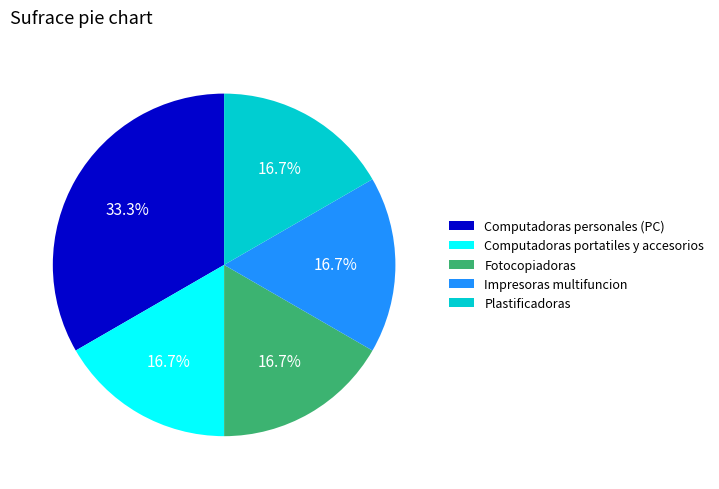

Approximately how many times larger is the value at Computadoras personales (PC) compared to Impresoras multifuncion?

2.0